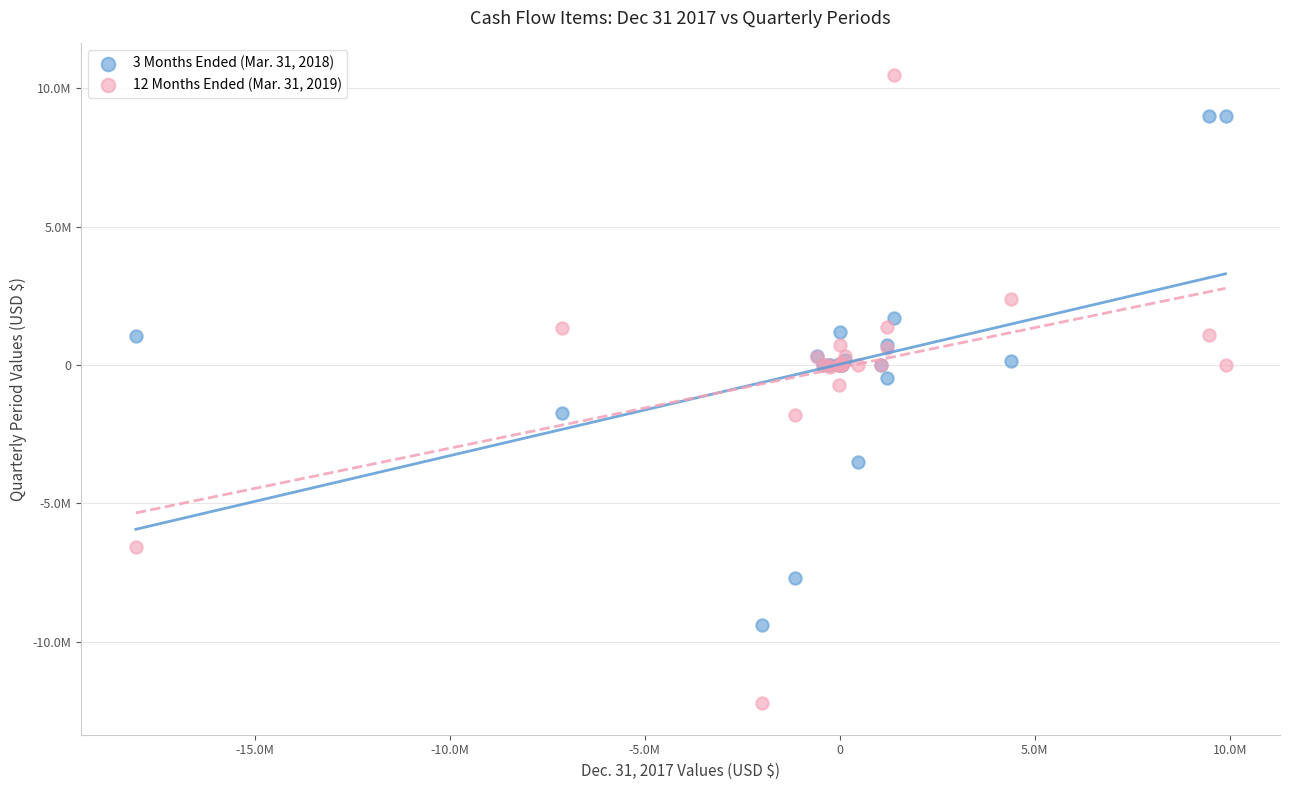

Which series has the widest spread of Y values?

12 Months Ended (Mar. 31, 2019)